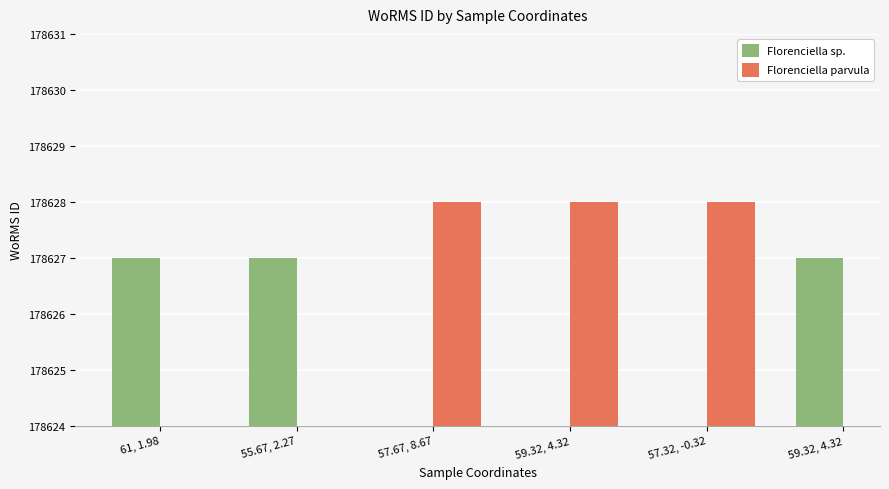

Which series changed the most between 61, 1.98 and 57.67, 8.67?

Florenciella sp.